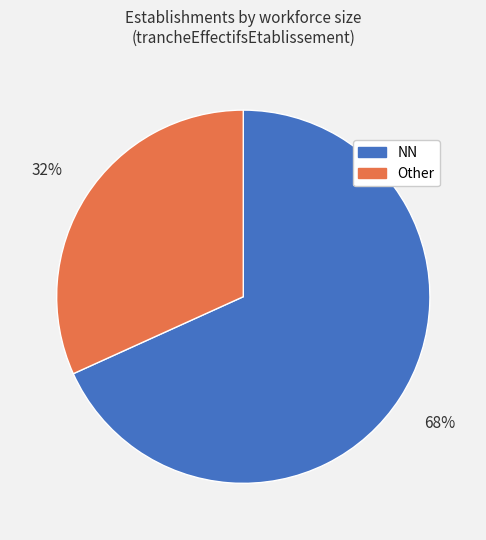

What percentage is the NN slice, to the nearest percent?

68%